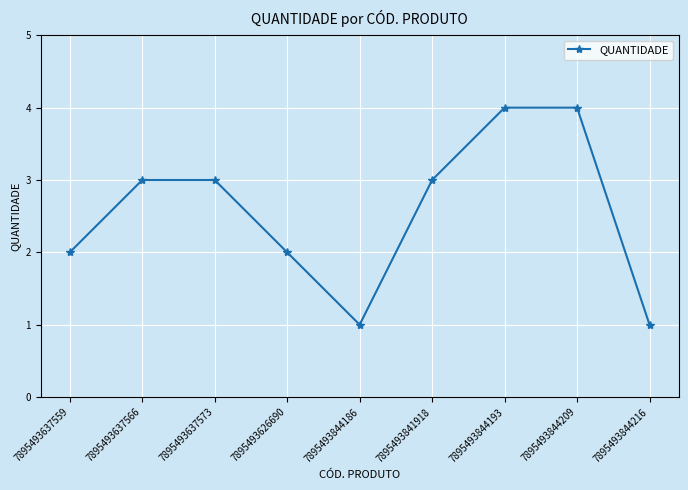

The chart shows a value of 3 at 7895493637573. True or false?

True